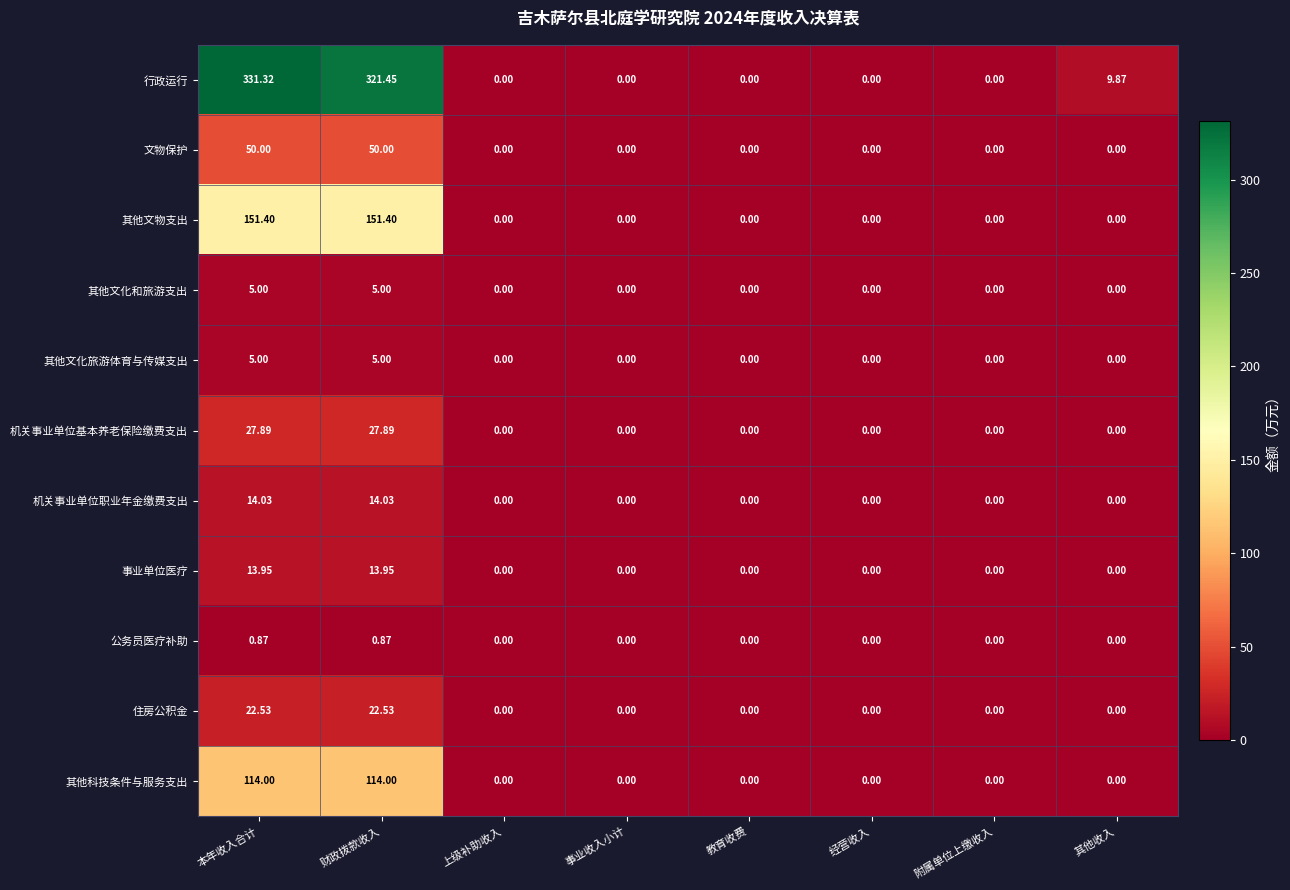

At which category is the sum across all series the highest?

本年收入合计